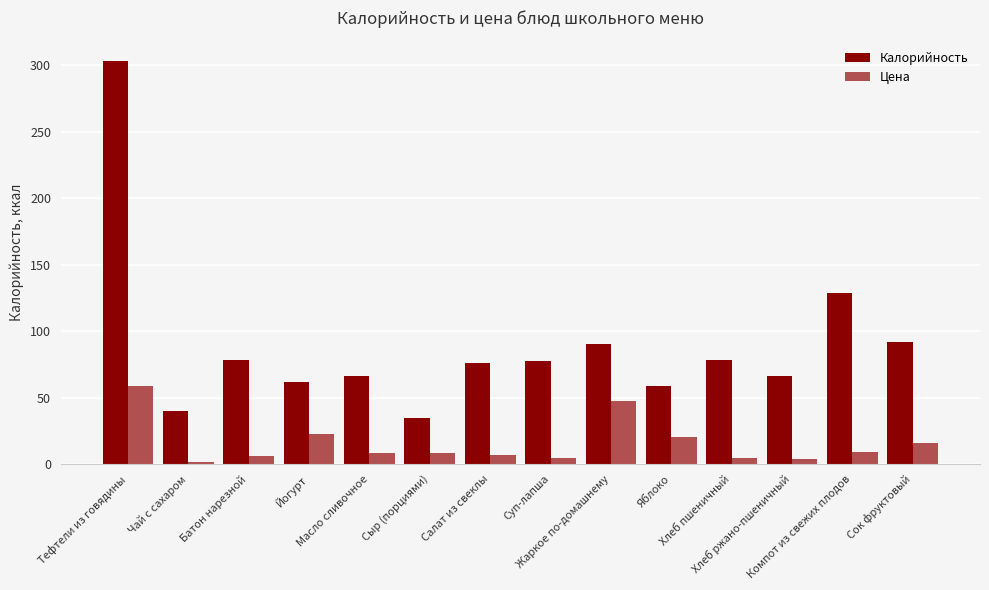

What is the difference between the second highest and minimum values in the Калорийность series?

93.6